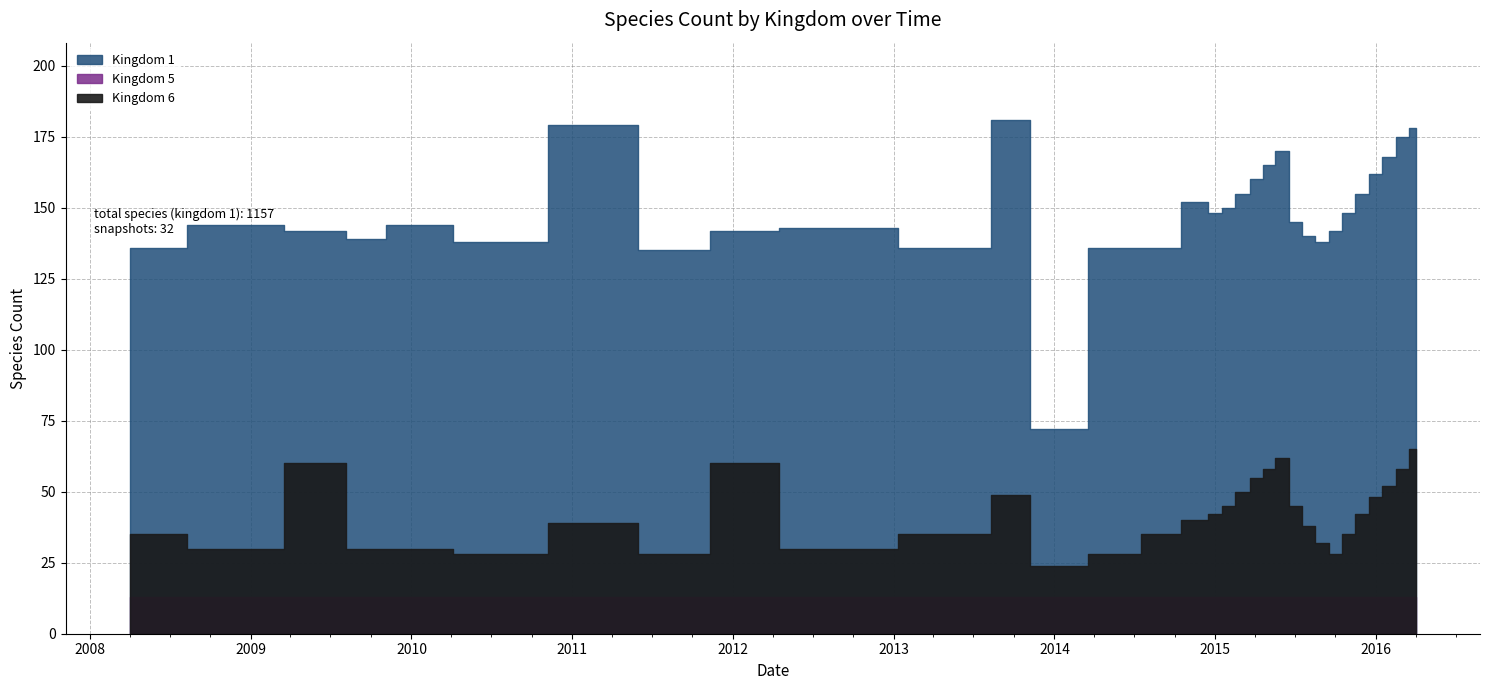

In Kingdom 6, how many points are lower than both neighbors (excluding endpoints)?

6